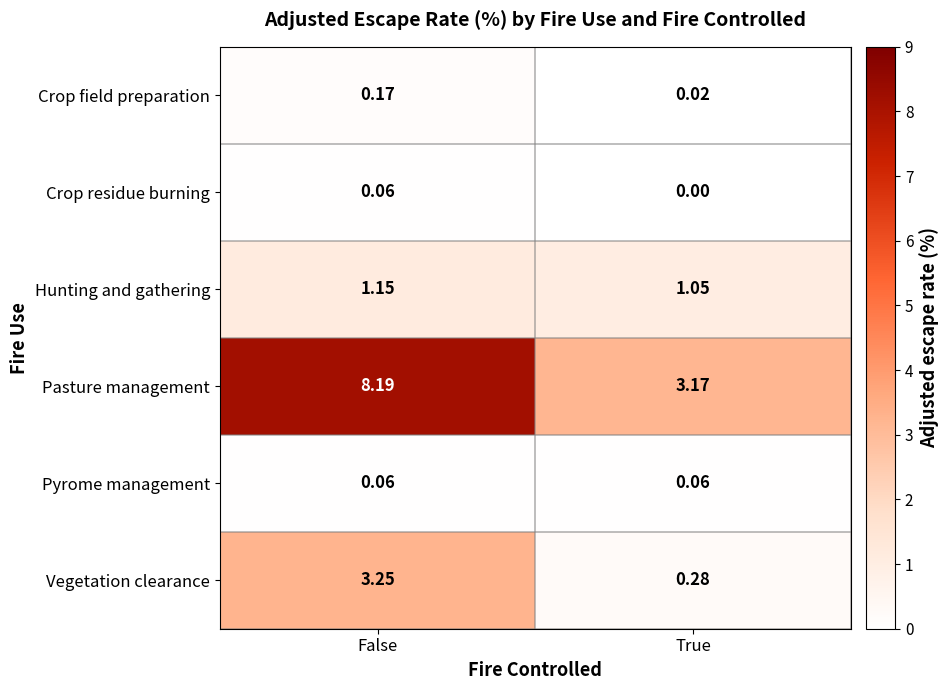

What is the maximum value shown in the chart?

8.2